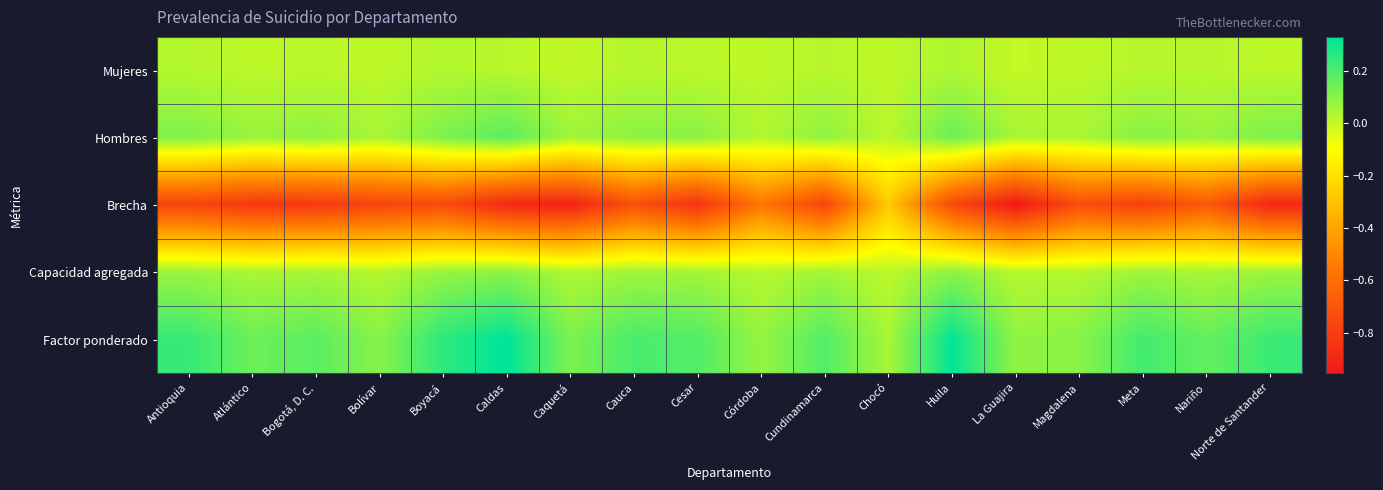

At how many categories does at least one series exceed 0?

18